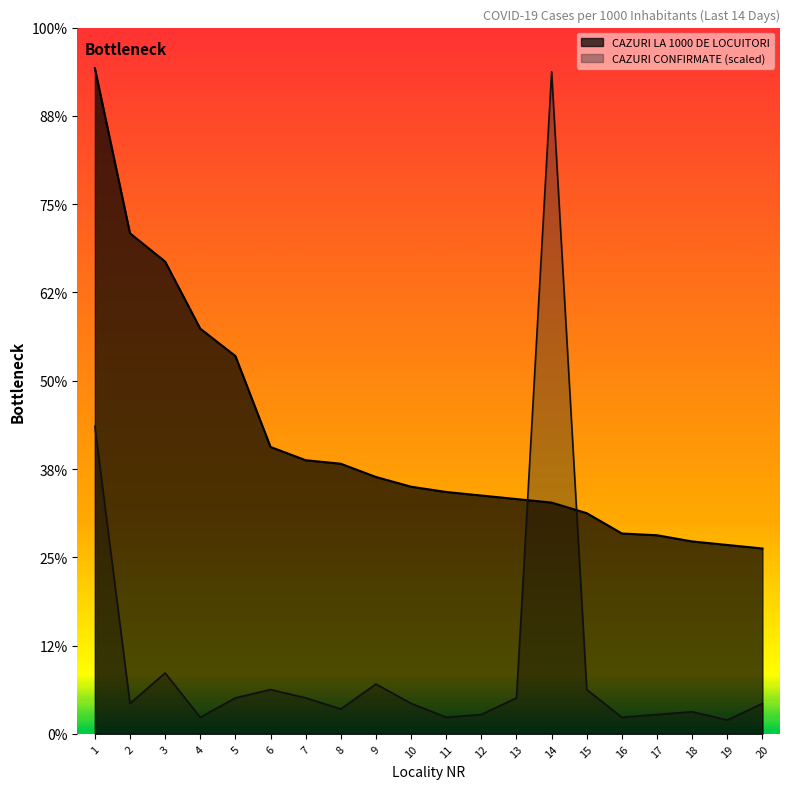

At which category is the sum across all series the highest?

1